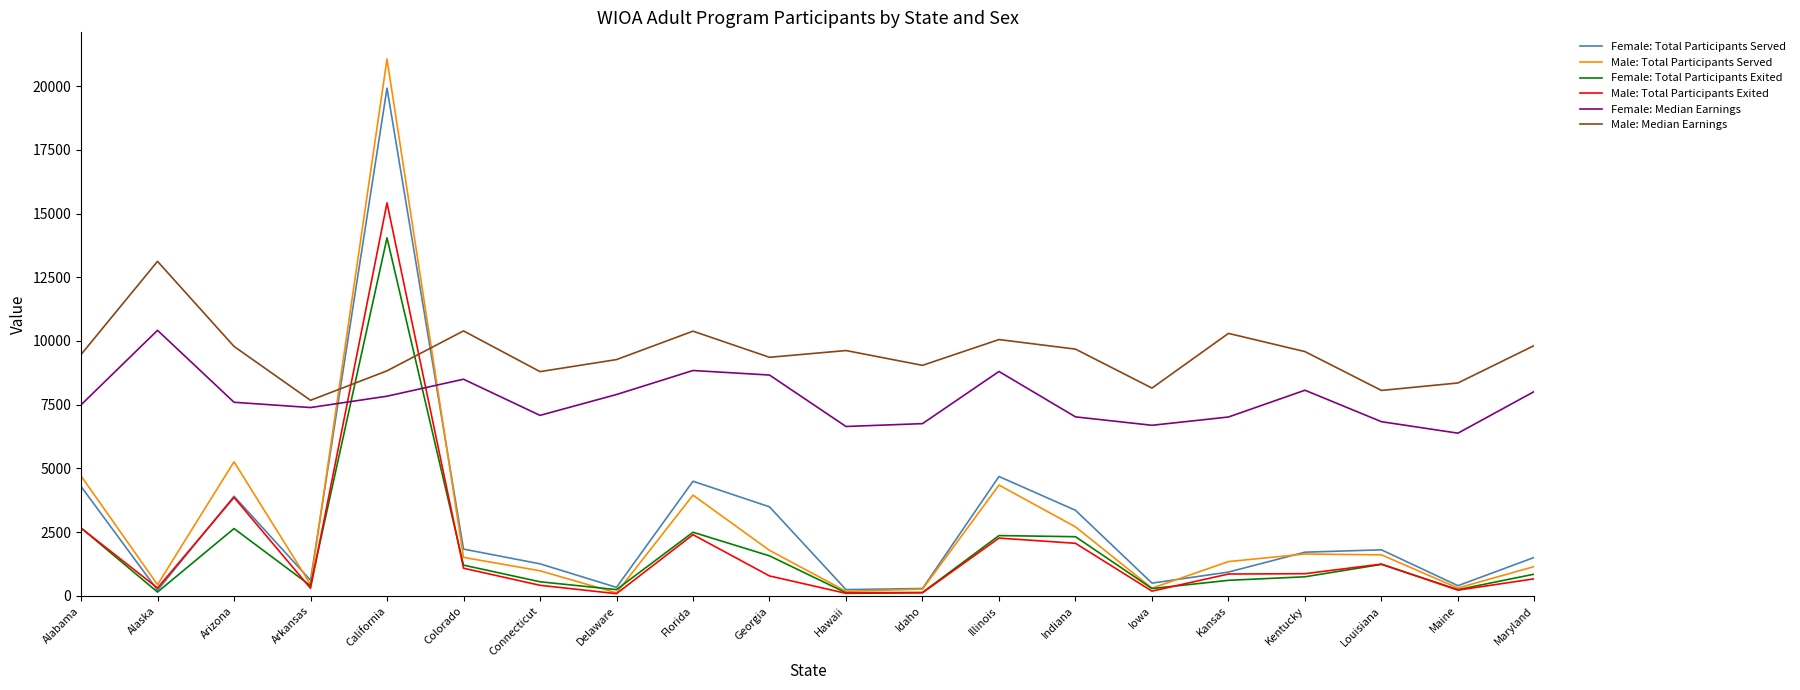

What is the total value across all series at Delaware?

17962